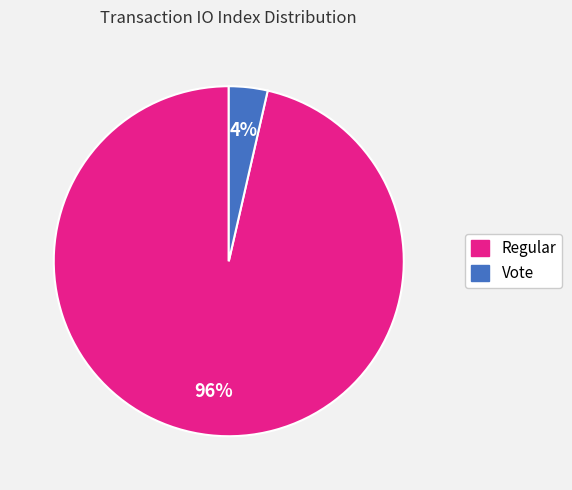

Is it true that Regular is 91% of the pie?

False